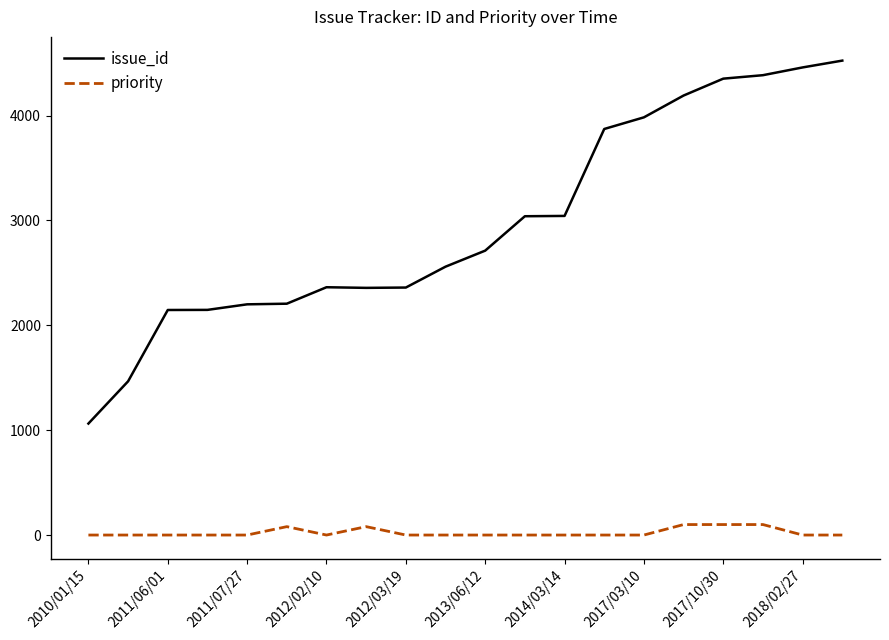

What is the highest value of the priority series?

100